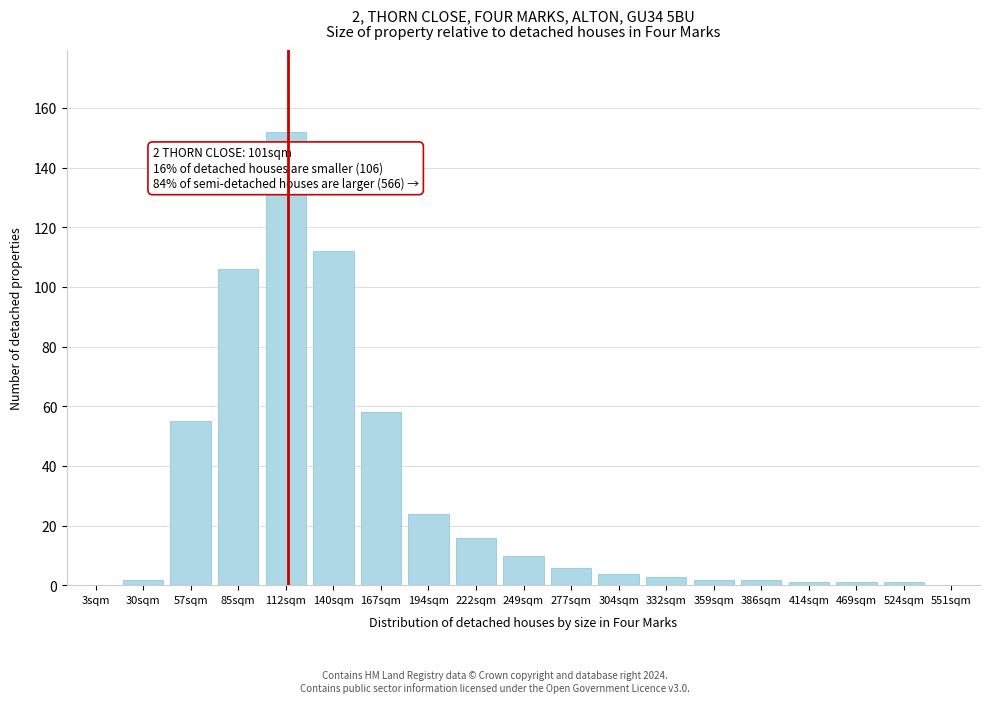

Reading left to right, extract all data points from this chart.

3sqm=0	30sqm=2	57sqm=55	85sqm=106	112sqm=152	140sqm=112	167sqm=58	194sqm=24	222sqm=16	249sqm=10	277sqm=6	304sqm=4	332sqm=3	359sqm=2	386sqm=2	414sqm=1	469sqm=1	524sqm=1	551sqm=0